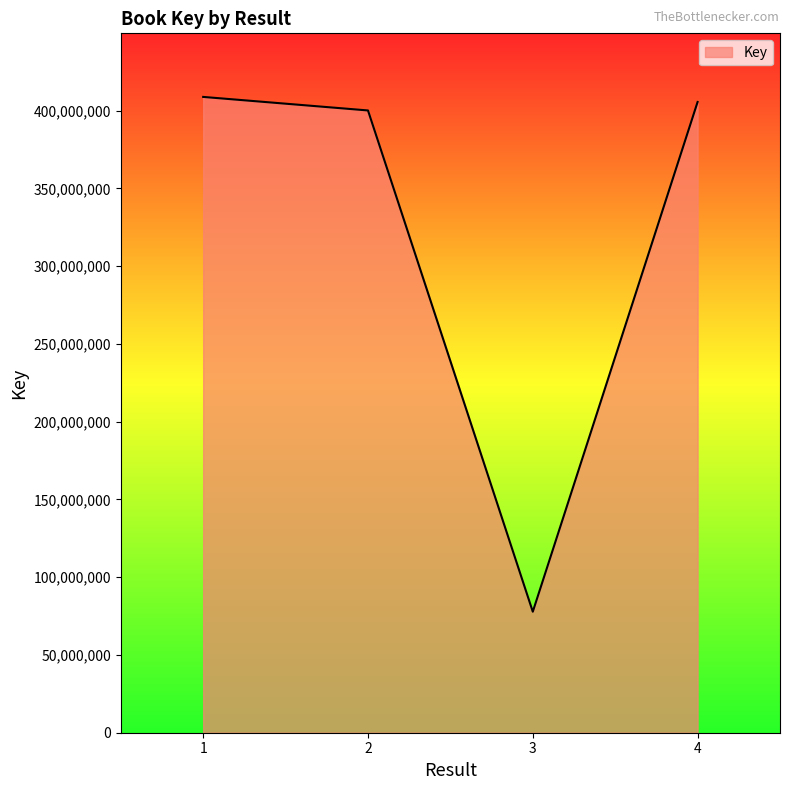

Read the value at 4, to the nearest 100.

405580900